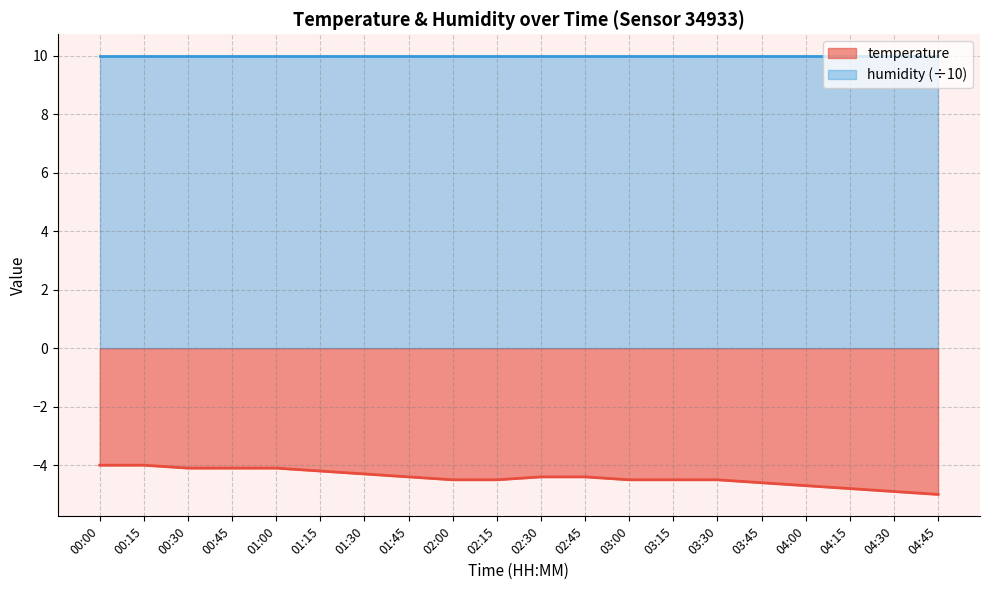

Which label corresponds to the largest value in the chart?

00:00